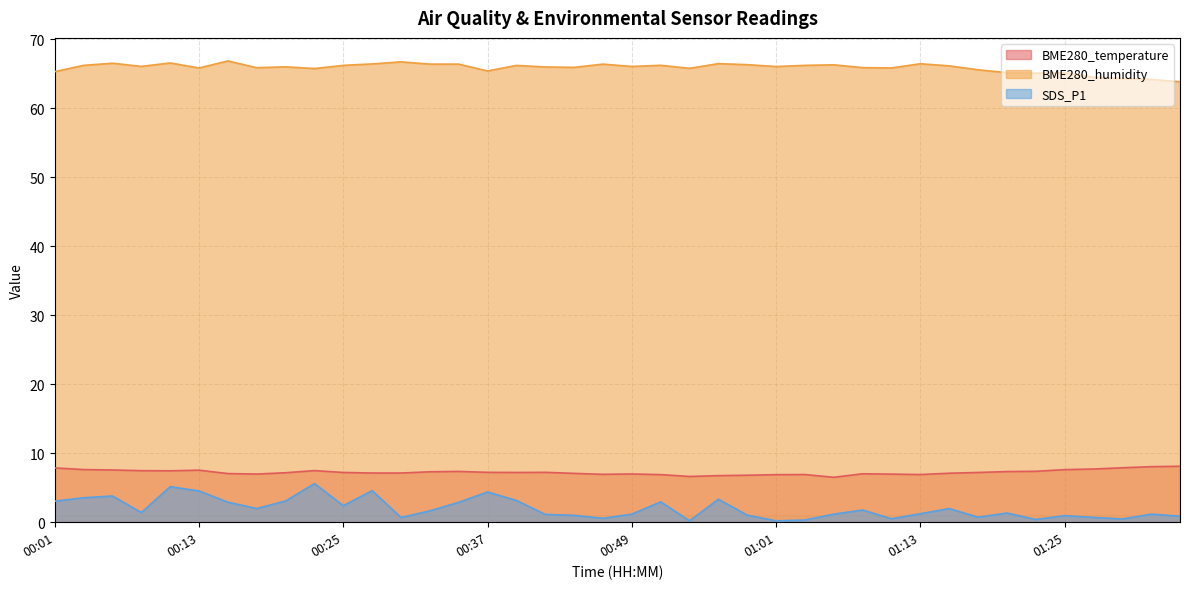

True or false: BME280_temperature and BME280_humidity cross at least once.

False